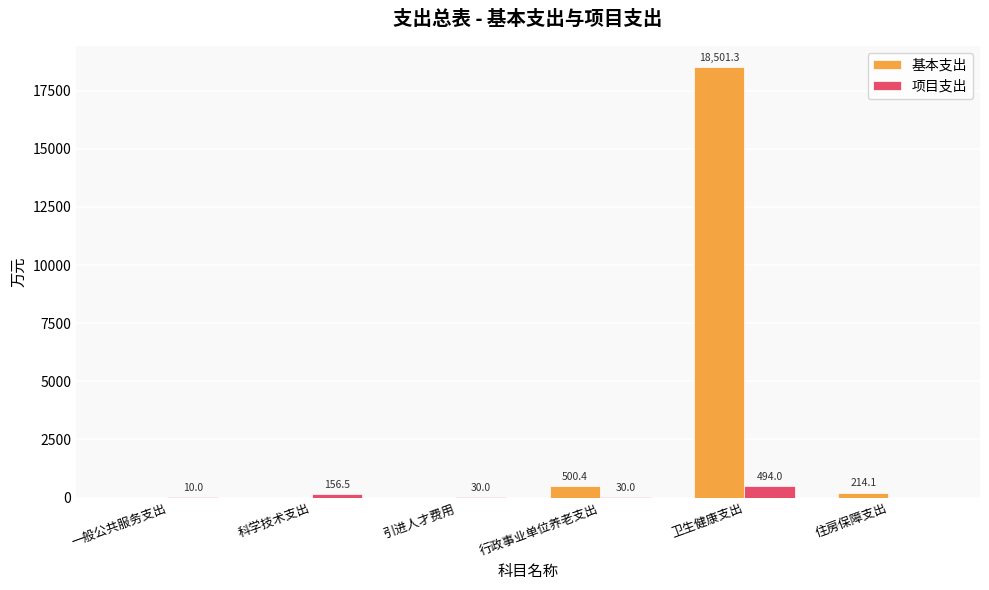

At which label is 基本支出 closest to 9250?

行政事业单位养老支出